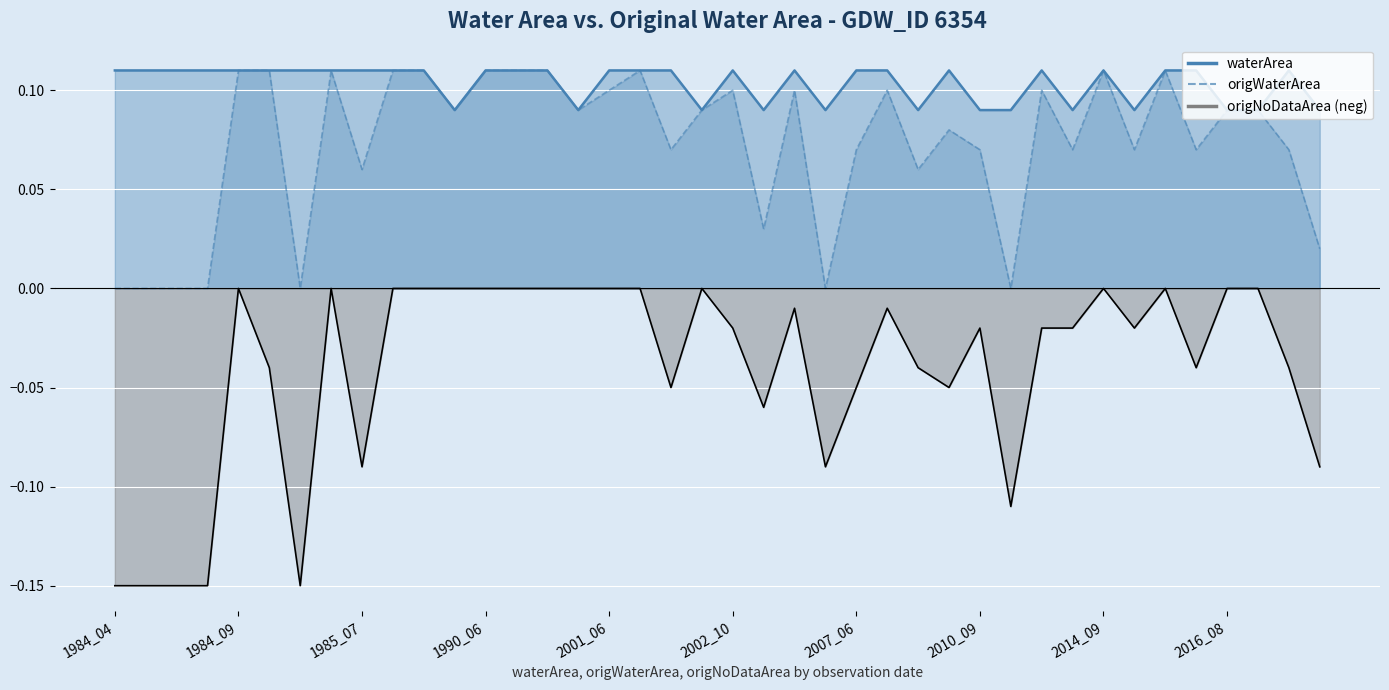

How many distinct data groups are displayed?

3